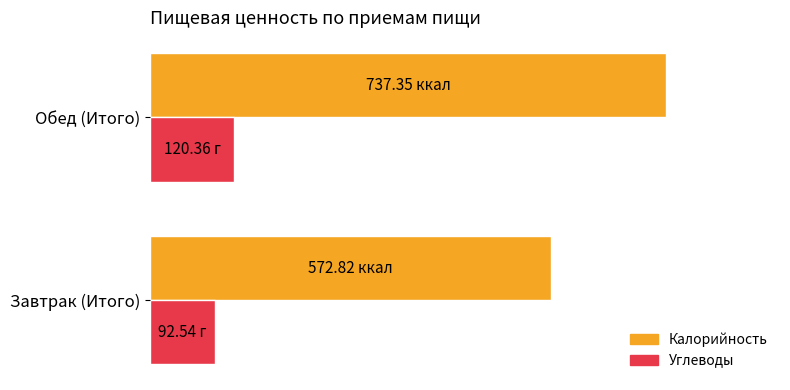

What are all the series names shown in the legend?

Калорийность, Углеводы